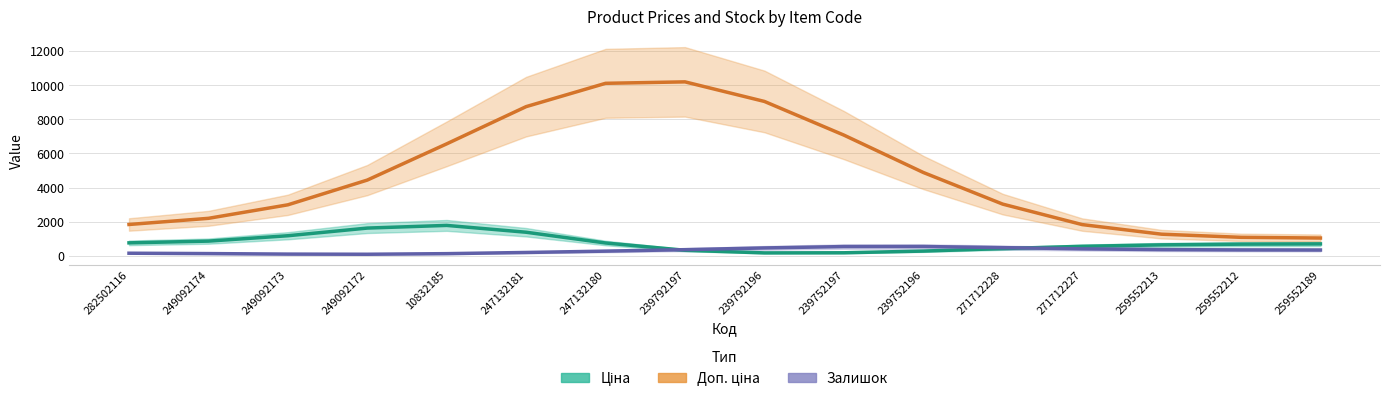

Is it true that Ціна equals 830.3 at 271712227?

False